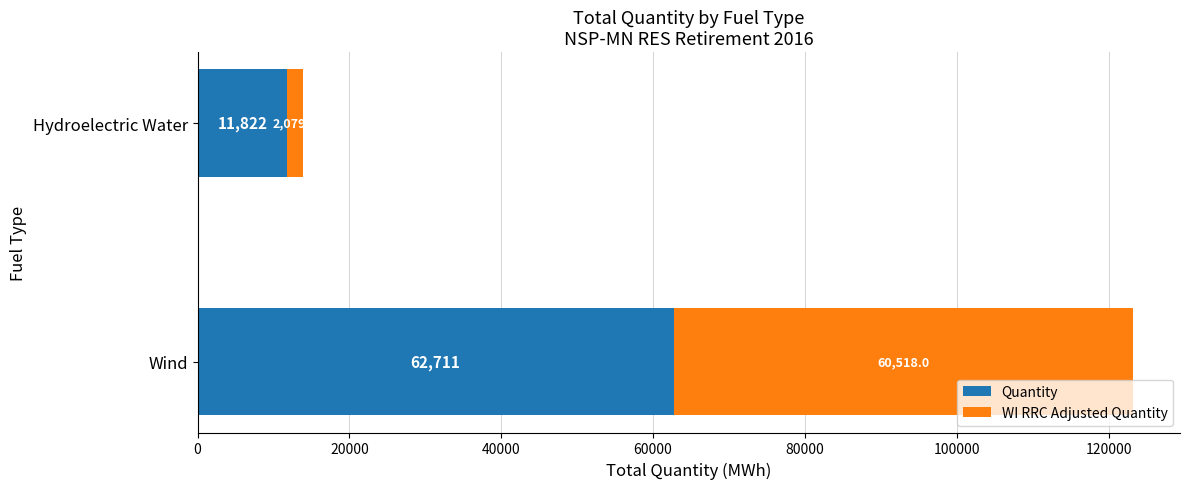

What is the highest value of the Quantity series?

62711.0